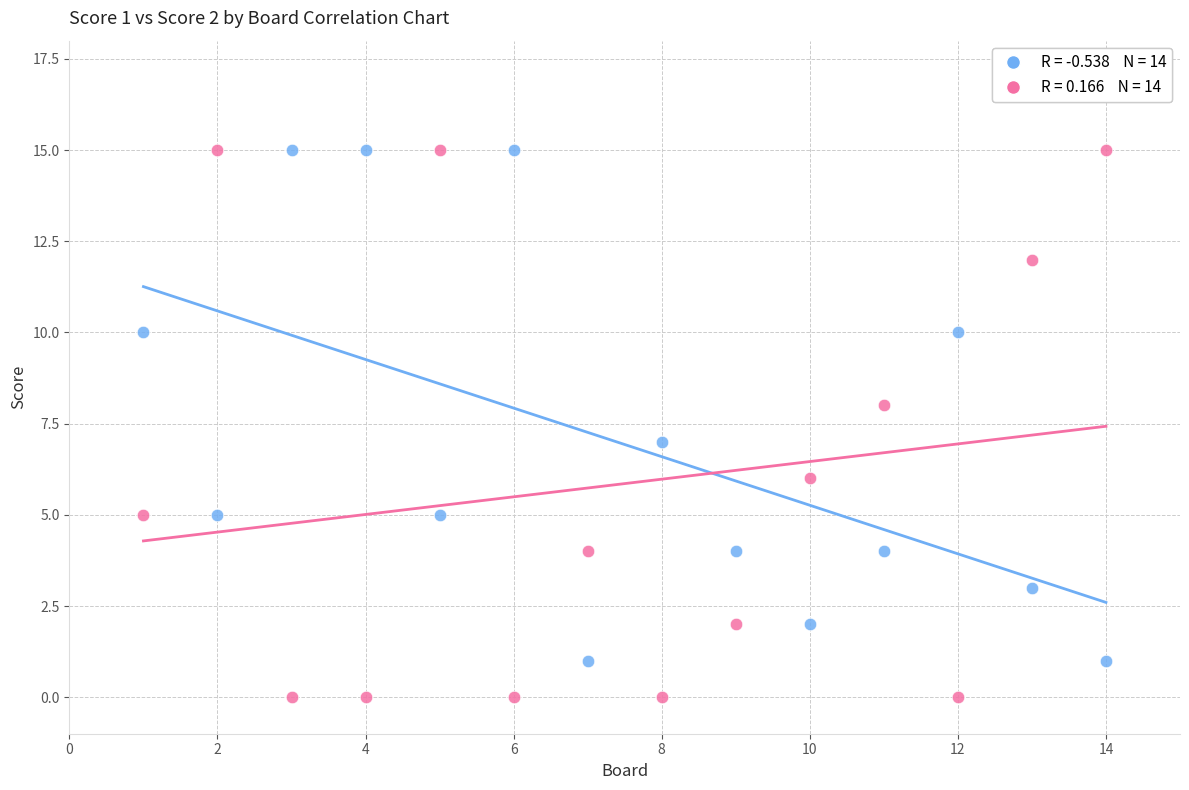

Across all data points, what is the range of X values (max minus min)?

13